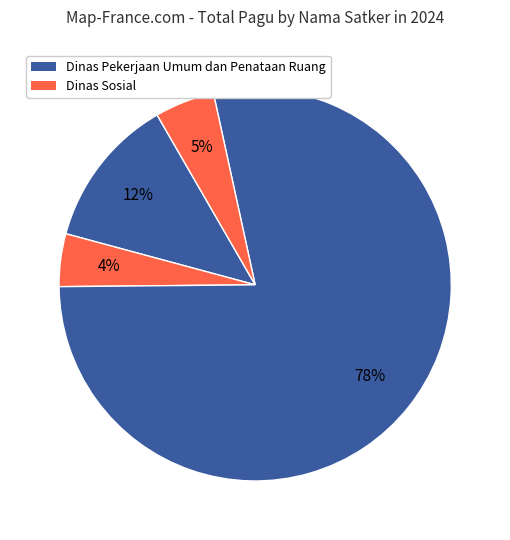

Which slice is the largest?

Dinas Pekerjaan Umum dan Penataan Ruang